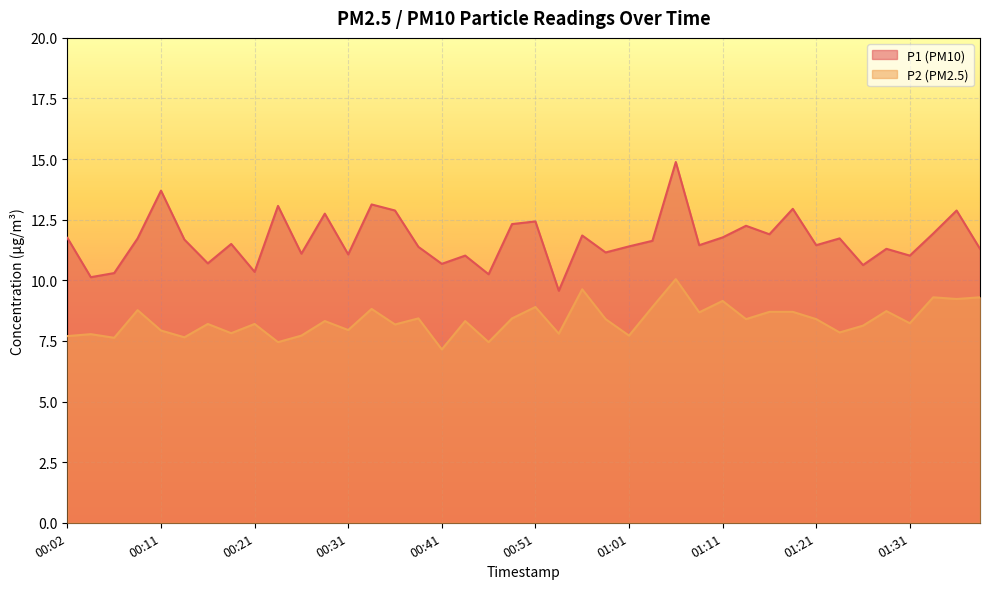

Which category has the highest value in the P1 series?

01:06